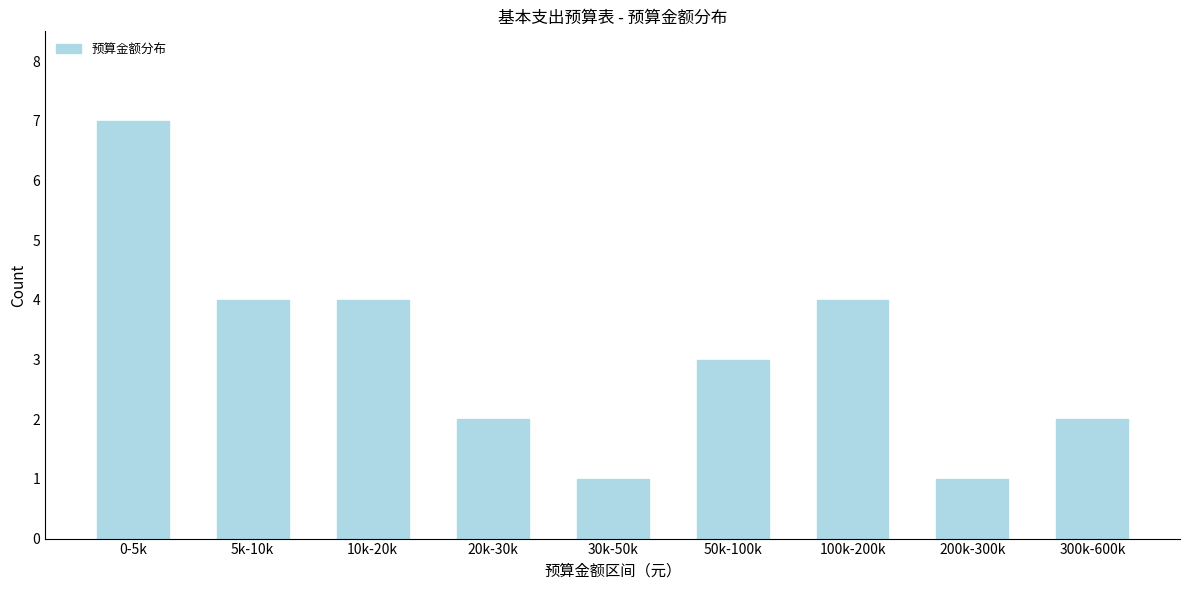

Reading left to right, transcribe all the data shown in this chart.

0-5k=7	5k-10k=4	10k-20k=4	20k-30k=2	30k-50k=1	50k-100k=3	100k-200k=4	200k-300k=1	300k-600k=2